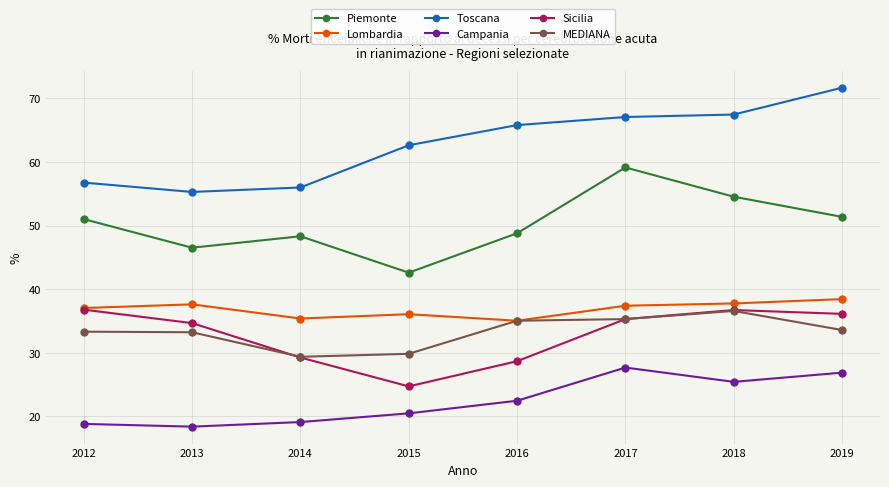

Between 2016 and 2018, which series saw the biggest shift?

Sicilia